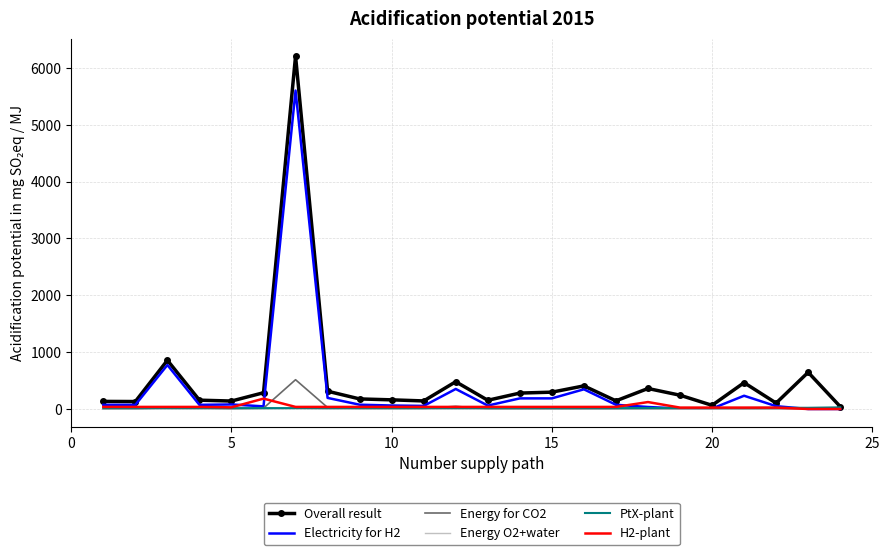

Which series has the largest range (max minus min)?

Overall result